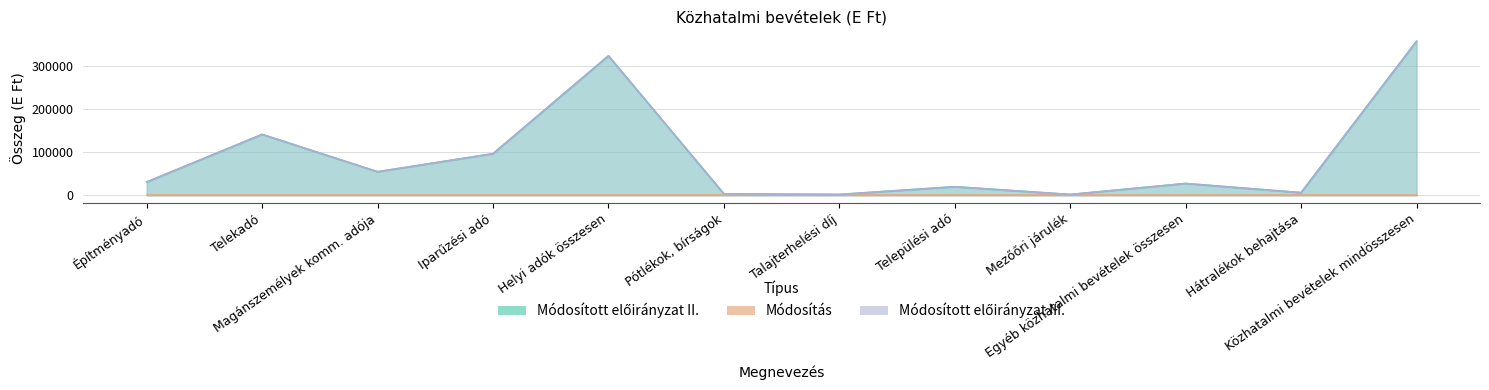

True or false: Módosított előirányzat III. has more than 1 points higher than both neighbors.

True